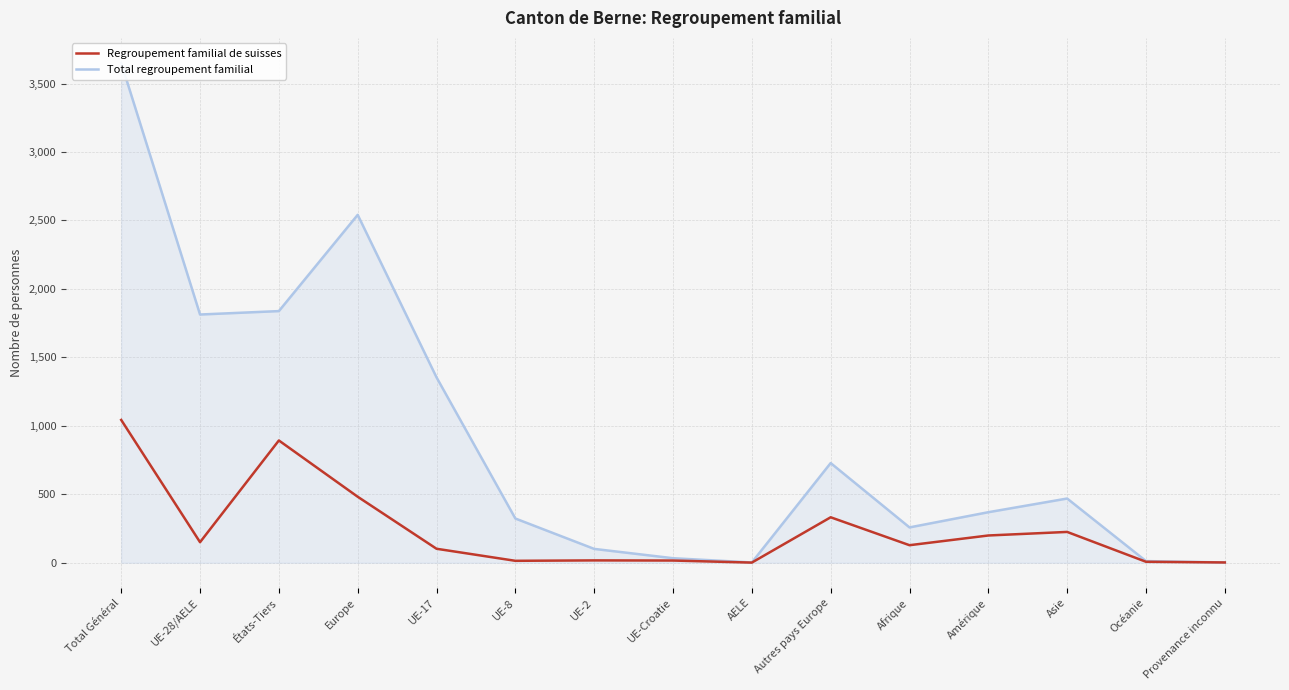

Which category has the highest value in the Regroupement familial de suisses series?

Total Général